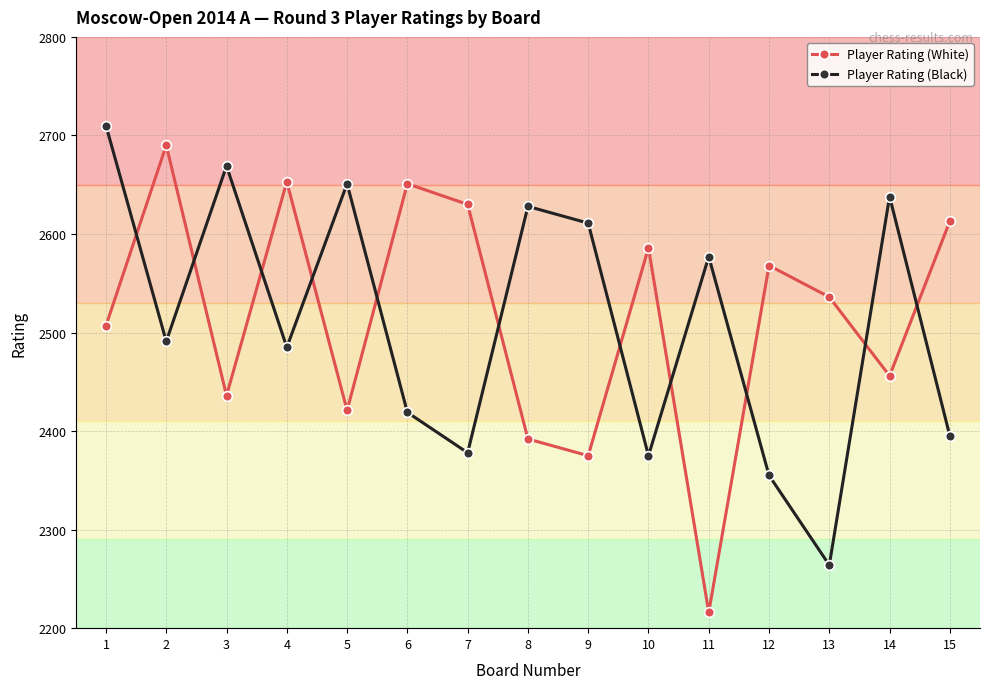

True or false: Player Rating (White) has a value of 842 at 4.

False